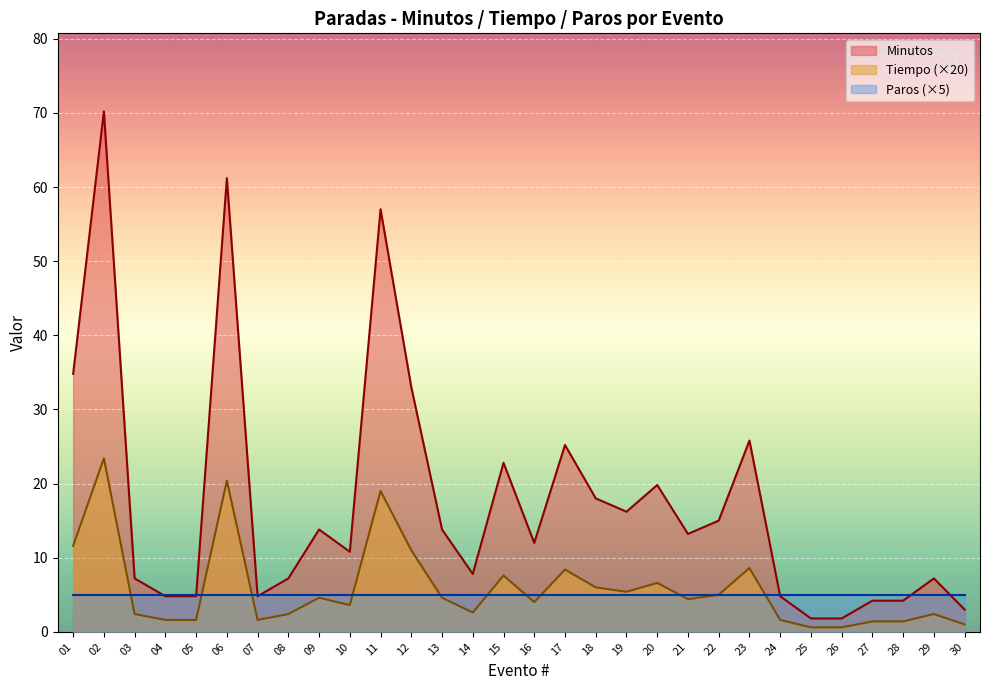

How many values in the Minutos series are below 13?

15